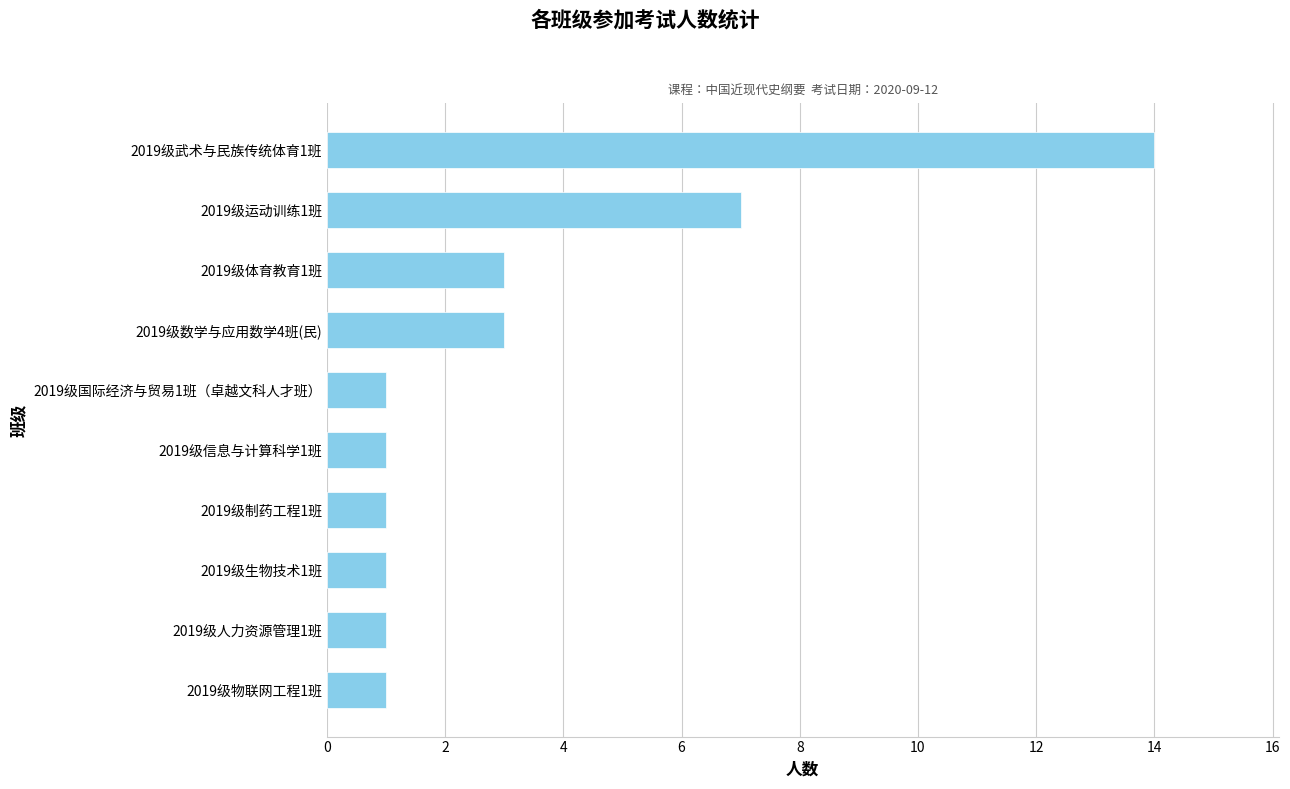

What is the difference between the maximum and minimum values?

13